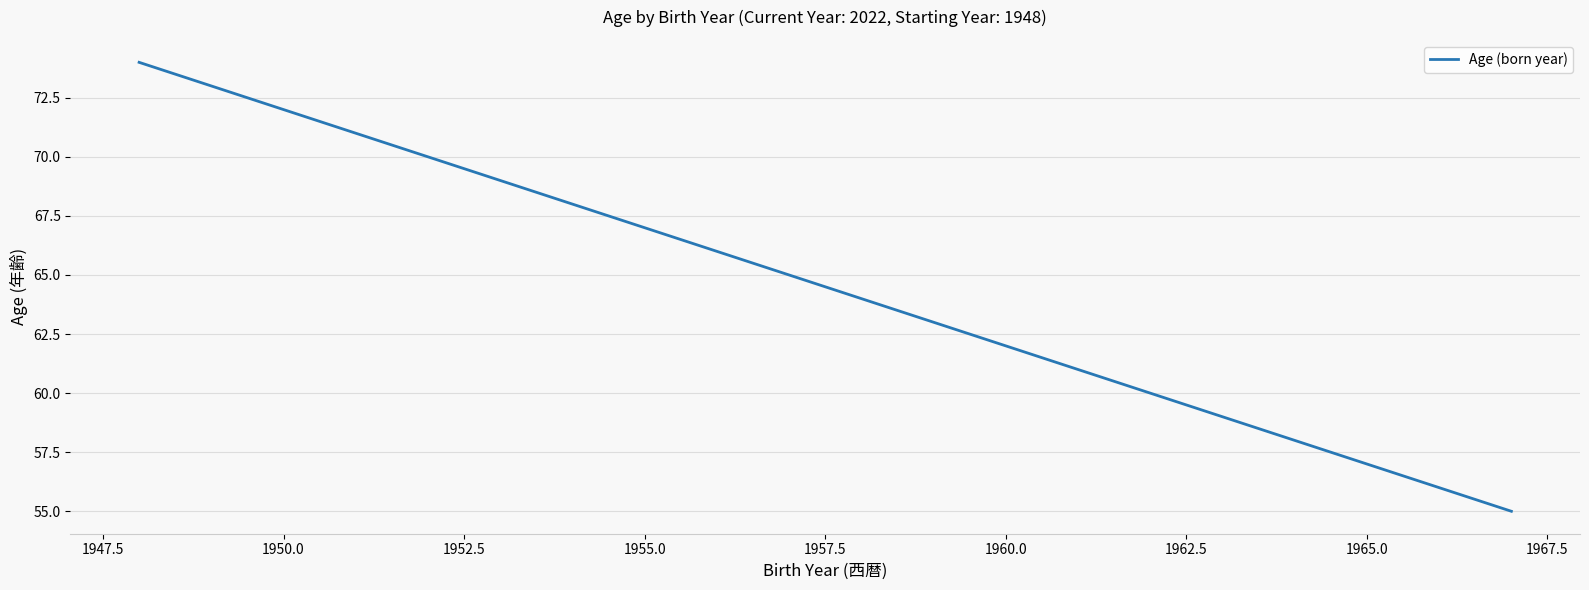

What is the greatest value displayed?

74